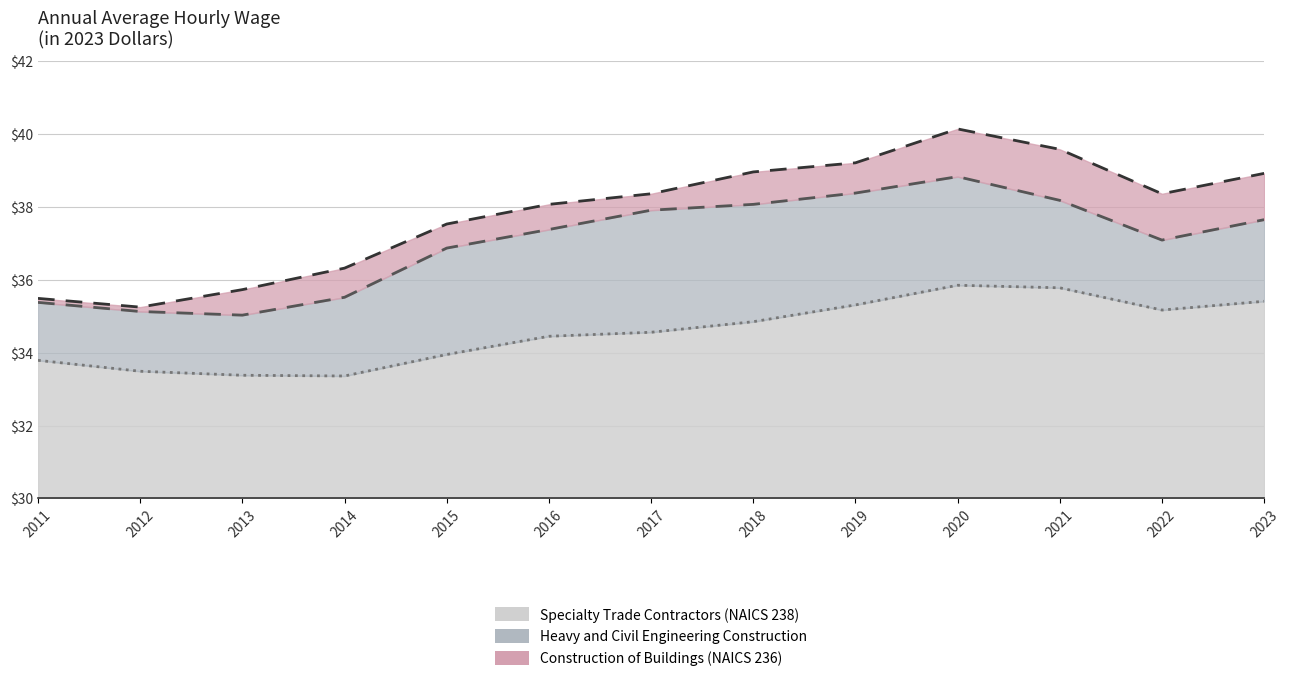

Which category has the highest value in the Construction of Buildings (NAICS 236) series?

2020